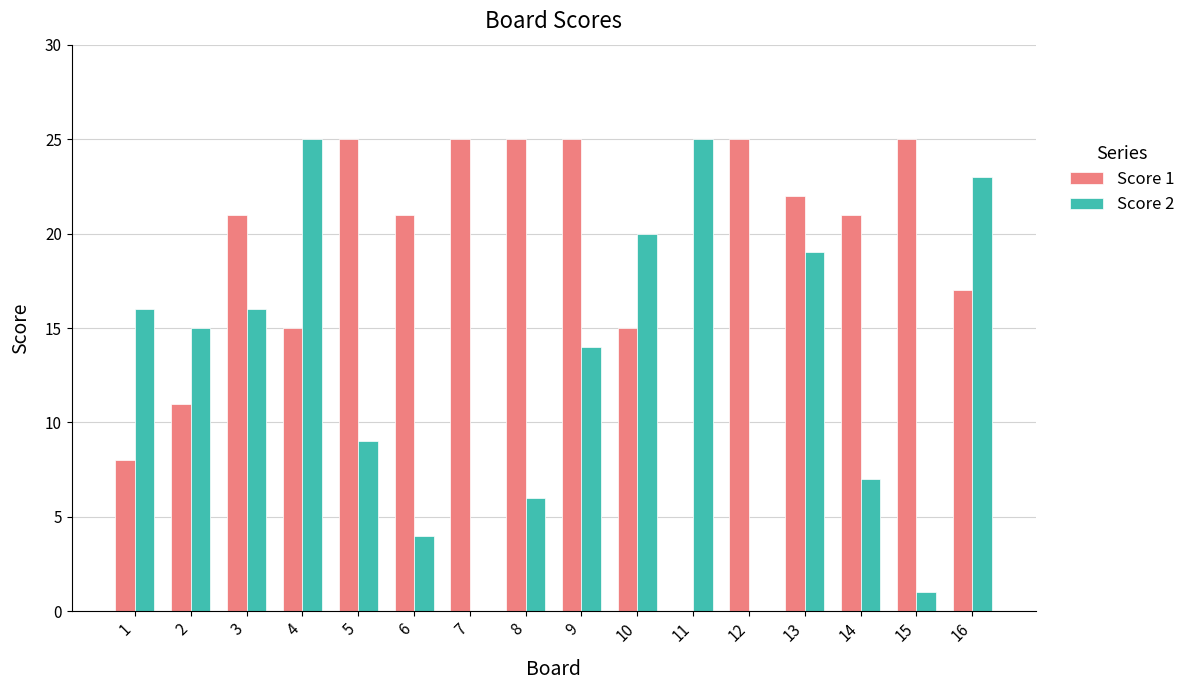

Which series has the largest total across all categories?

Score 1